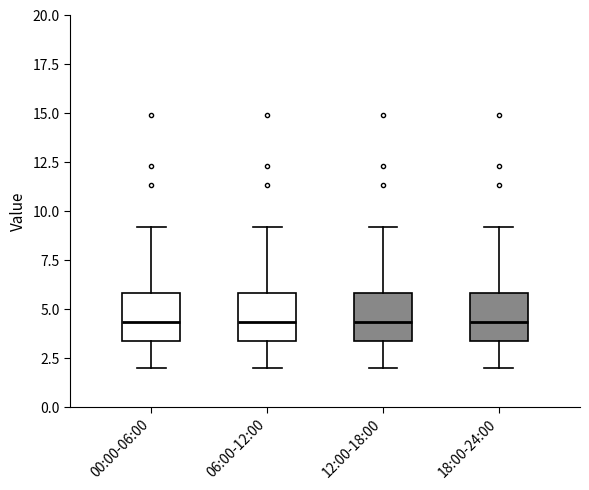

Reading left to right, read every box against the y-axis: the position of its median line, the range the box covers, and the ends of its whiskers. The values are not printed on the chart, so give them approximately, as read against the axis.

00:00-06:00: median 4.5, box 3.5 to 6.0, whiskers 2.0 to 9.0
06:00-12:00: median 4.5, box 3.5 to 6.0, whiskers 2.0 to 9.0
12:00-18:00: median 4.5, box 3.5 to 6.0, whiskers 2.0 to 9.0
18:00-24:00: median 4.5, box 3.5 to 6.0, whiskers 2.0 to 9.0